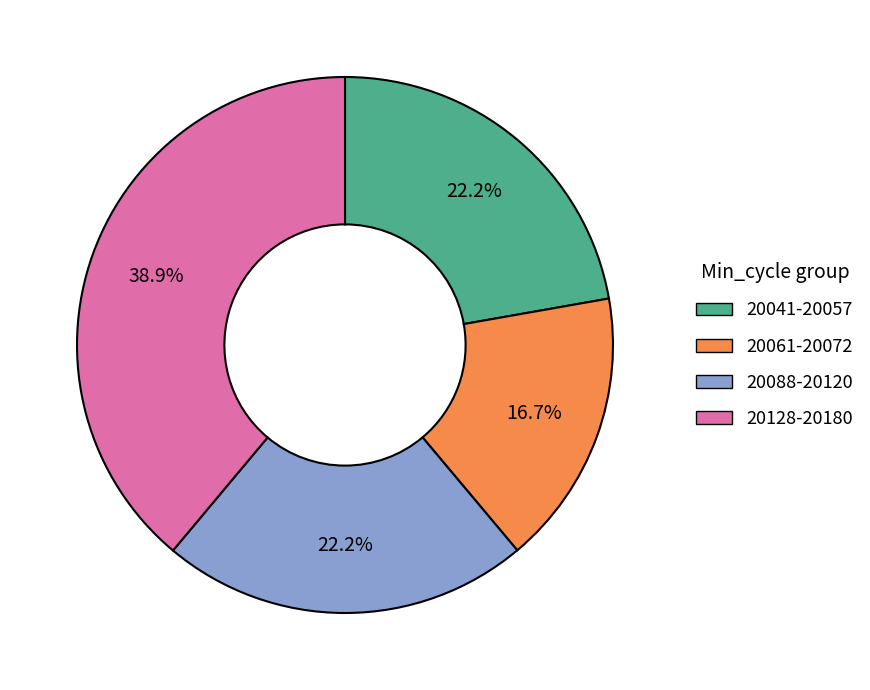

Does any single category account for the majority?

No